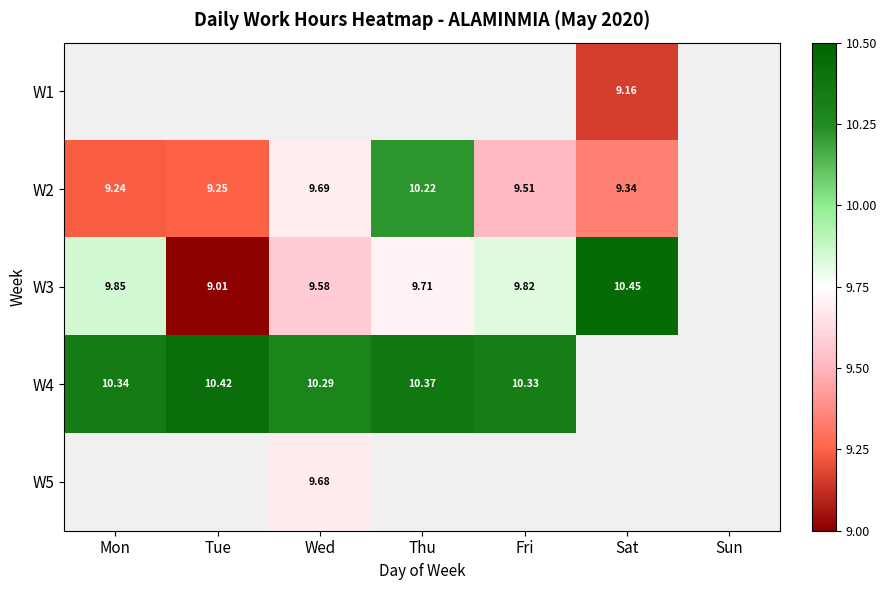

Is the value of W4 at Thu greater than the value of W2 at Tue?

Yes